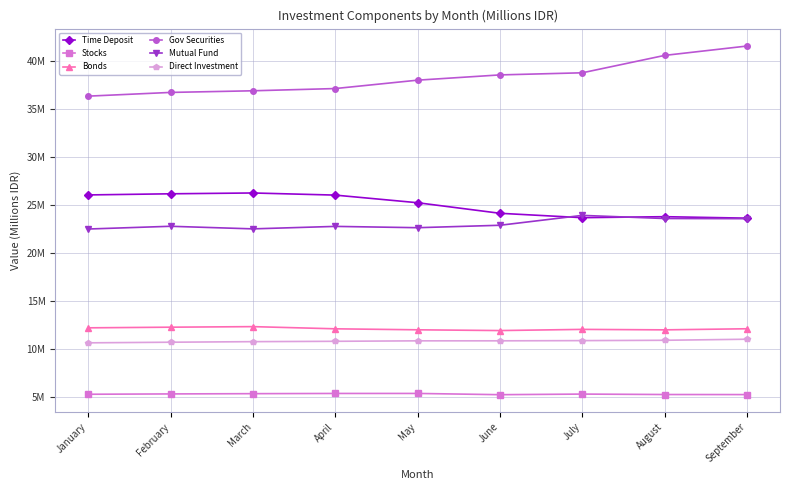

What are all the series names shown in the legend?

Time Deposit, Stocks, Bonds, Gov Securities, Mutual Fund, Direct Investment